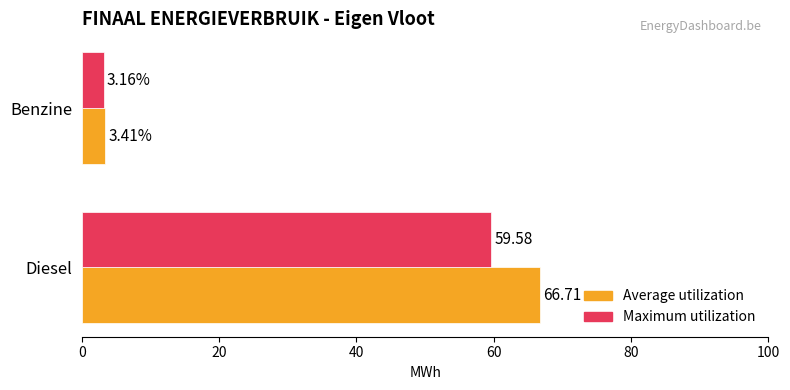

What is the difference between the maximum and minimum values in the Average utilization series?

63.3